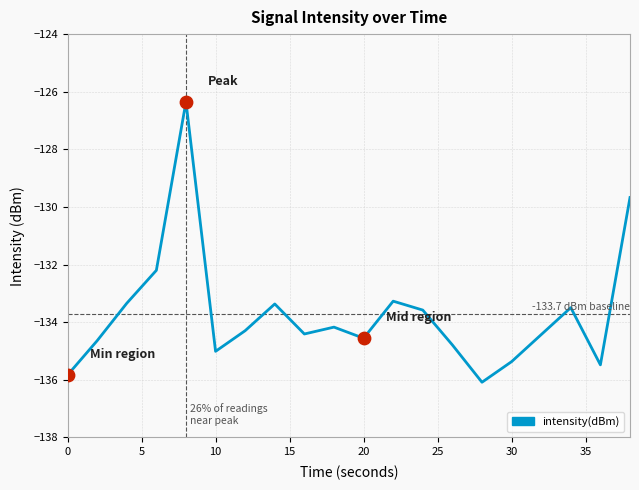

What is the smallest value displayed?

-136.1